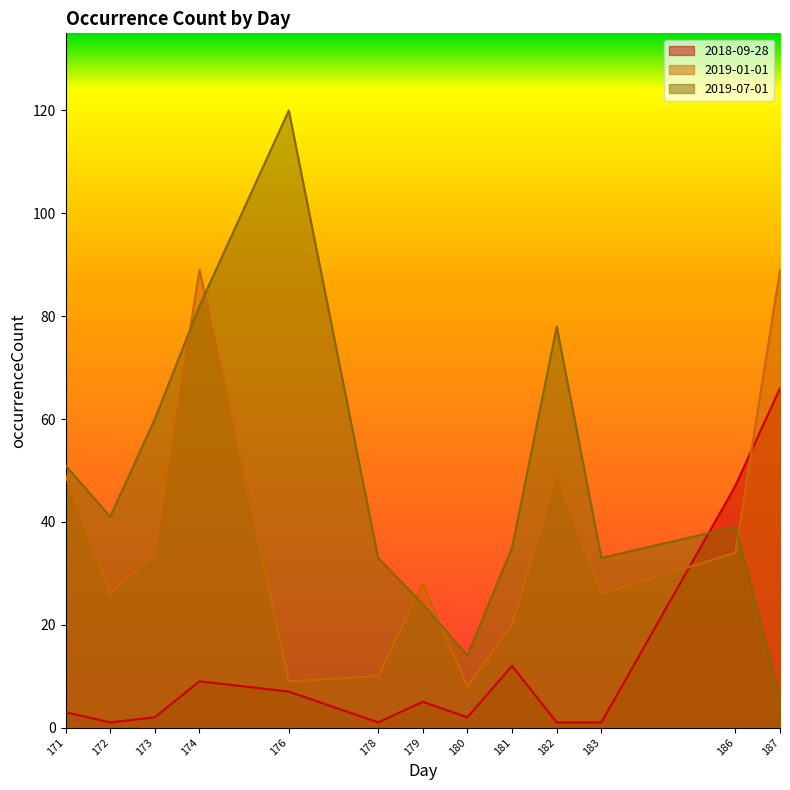

Reading left to right, extract all data points from this chart.

2018-09-28: 3	1	2	9	7	1	5	2	12	1	1	47	66
2019-01-01: 49	26	34	89	9	10	28	8	20	49	26	34	89
2019-07-01: 51	41	60	82	120	33	24	14	35	78	33	39	6